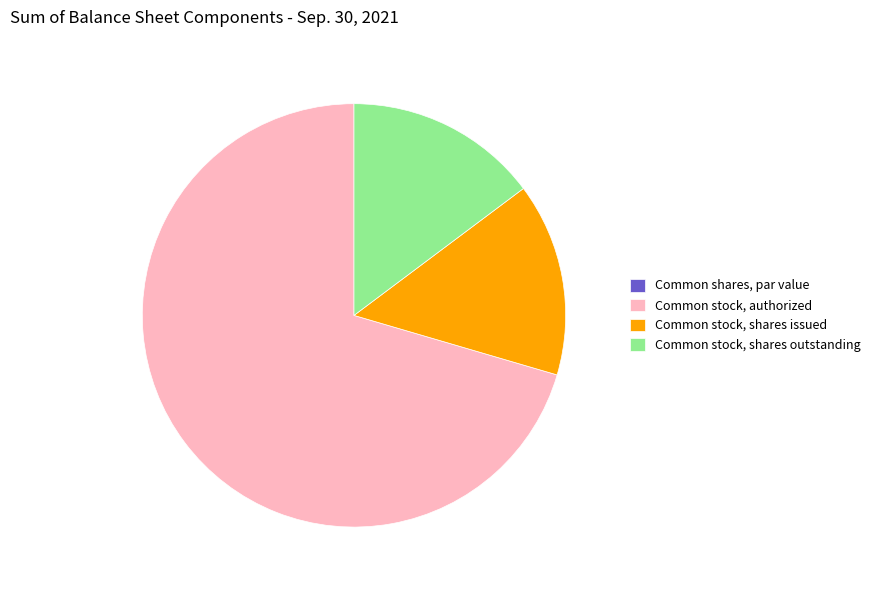

Which category has the biggest portion of the pie?

Common stock, authorized